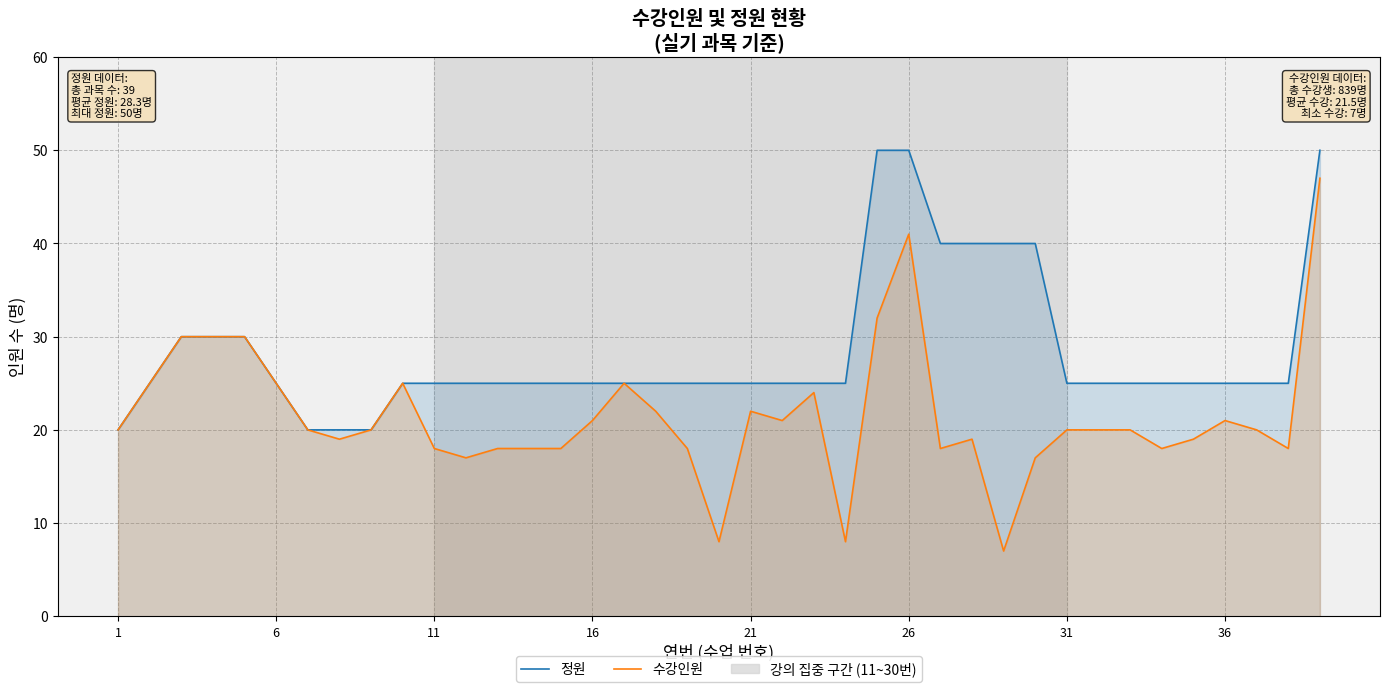

True or false: 정원 has more than 0 interior local peaks.

False